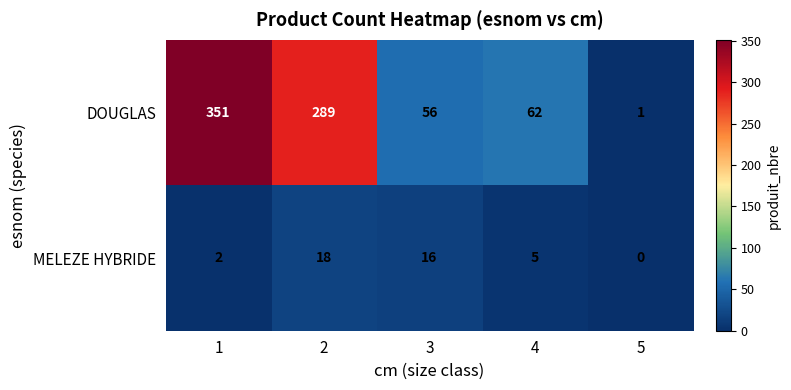

Reading left to right, list all the values displayed in this chart.

DOUGLAS: 1=351	2=289	3=56	4=62	5=1
MELEZE HYBRIDE: 1=2	2=18	3=16	4=5	5=0